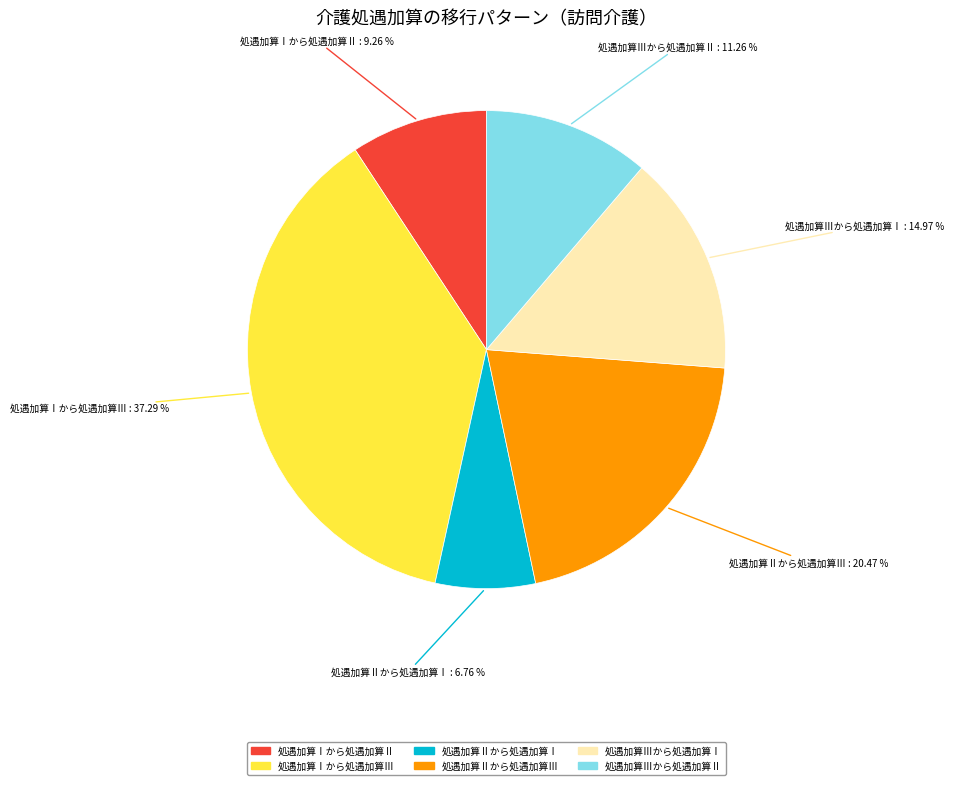

Is there any slice that represents more than half of the pie?

No